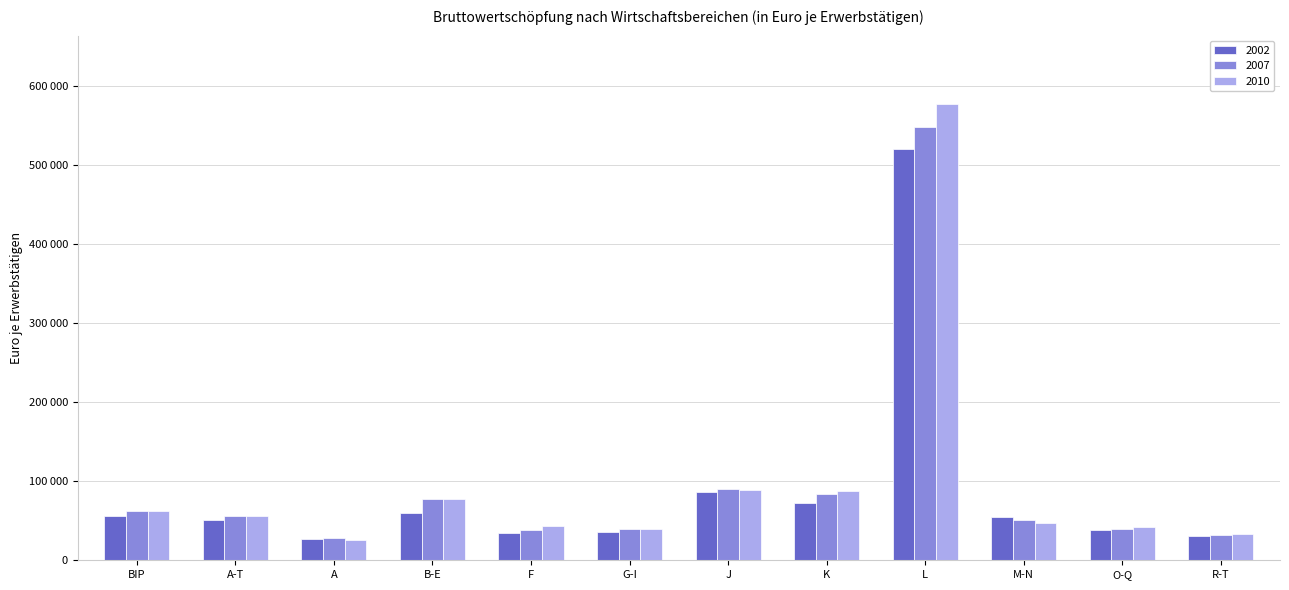

What are all the series names shown in the legend?

2002, 2007, 2010